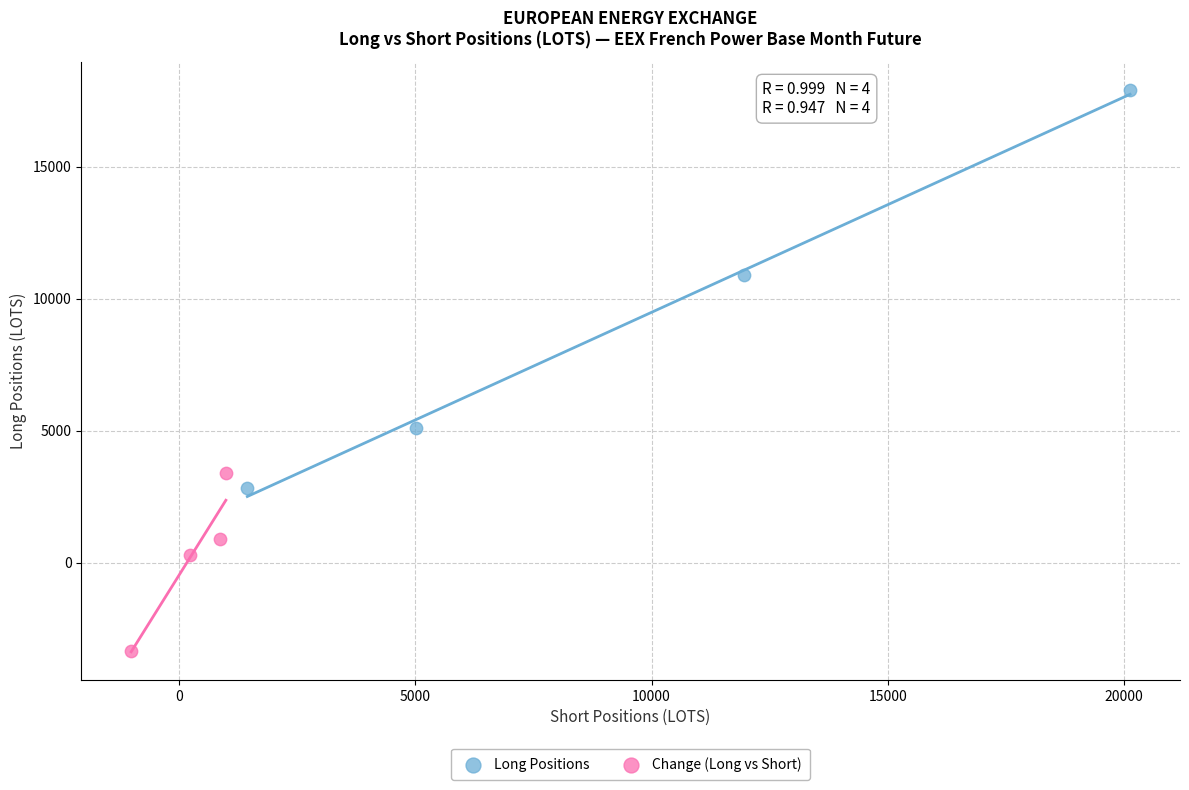

Which series contains the highest Y value?

Long Positions